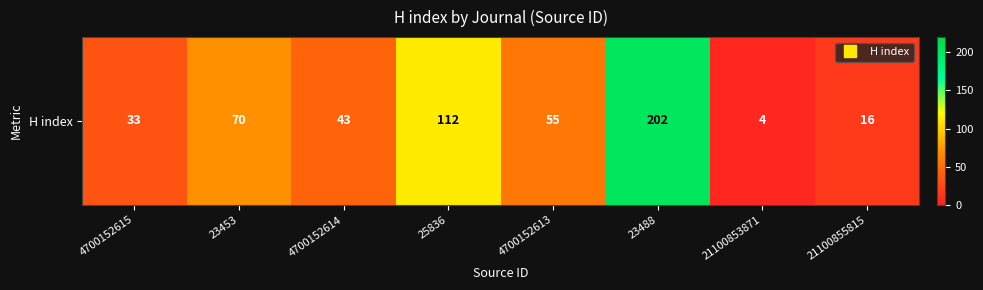

List the labels in order of value, smallest first.

21100853871, 21100855815, 4700152615, 4700152614, 4700152613, 23453, 25836, 23488